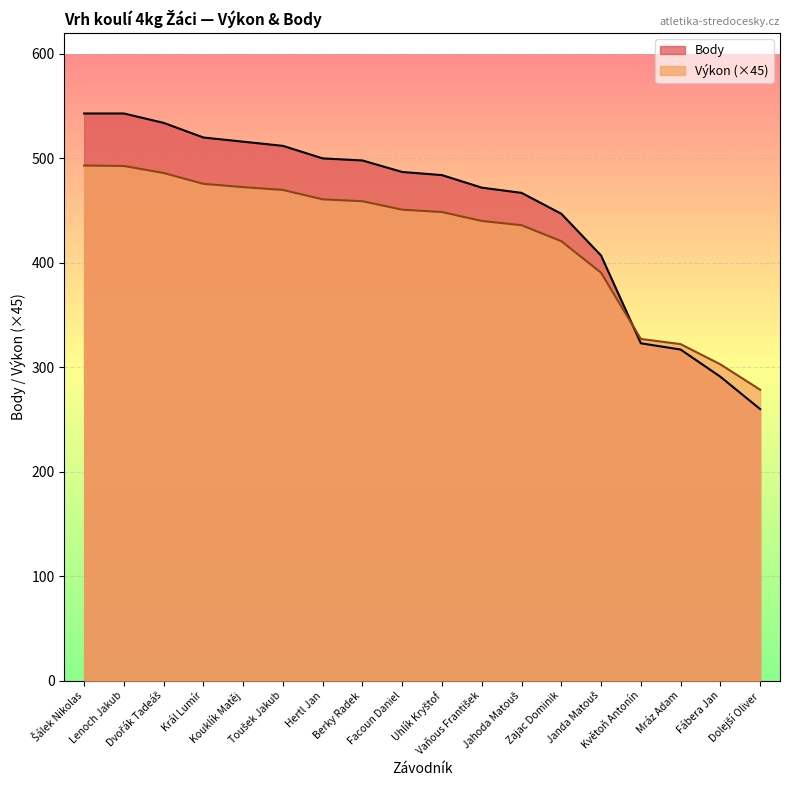

The value of Body at Jahoda Matouš is 309.9. True or false?

False